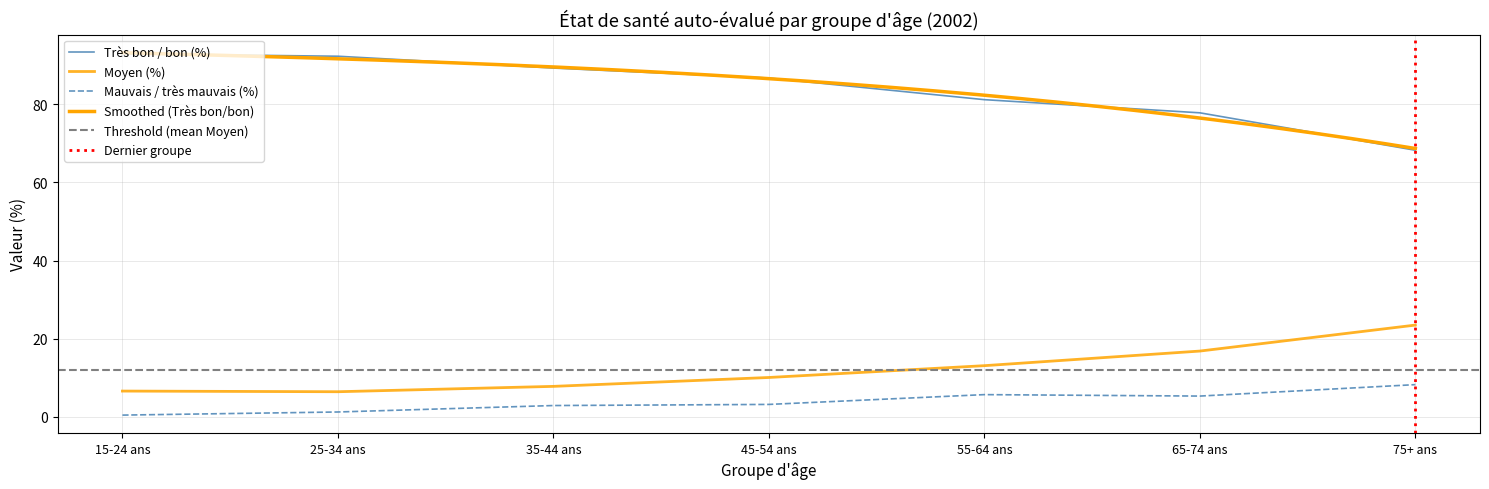

What is the maximum value shown in the chart?

92.9